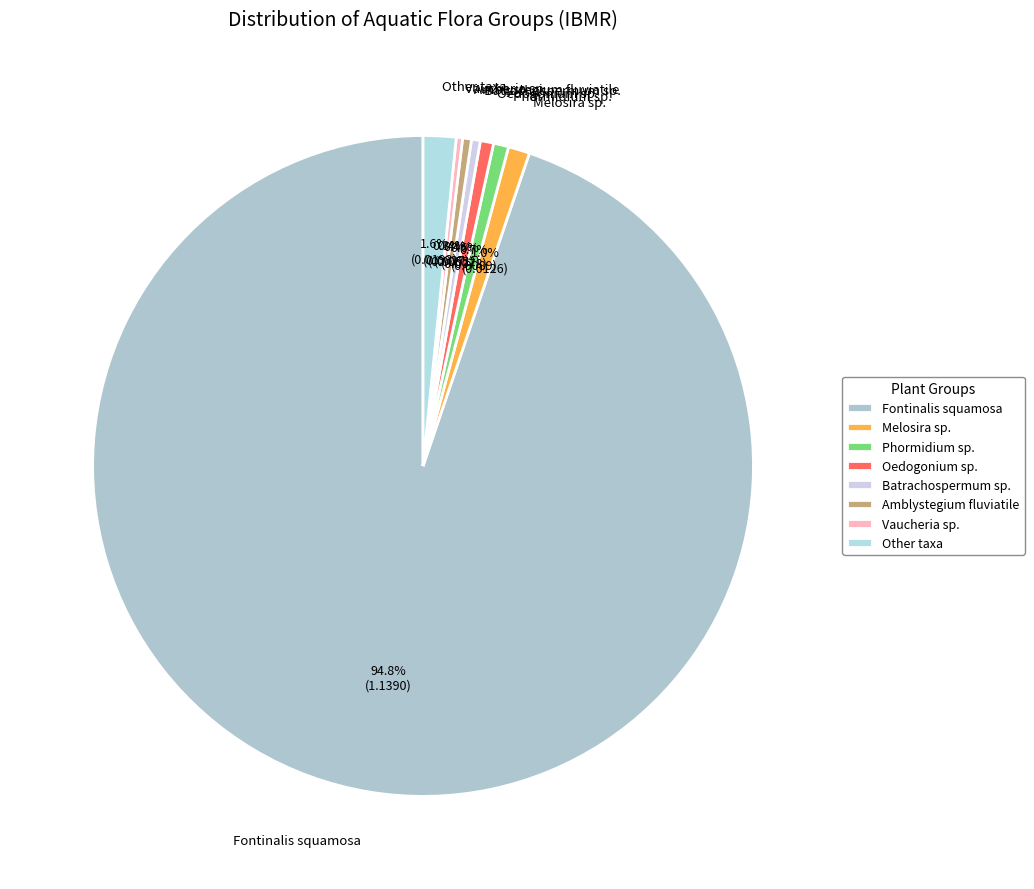

Between Phormidium sp. and Other taxa, which is larger?

Other taxa